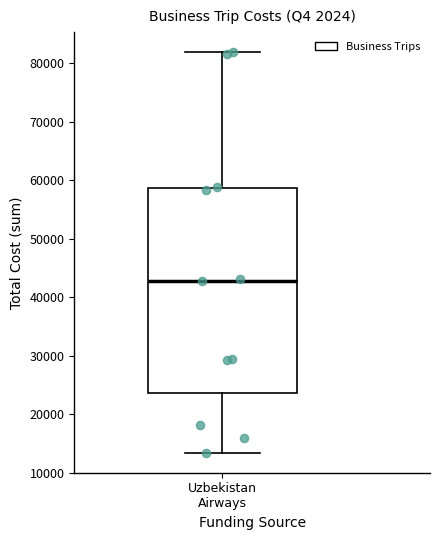

Where does the upper whisker of the box for Uzbekistan Airways end on the y-axis? The values are not printed on the chart, so give them approximately, as read against the axis.

82000